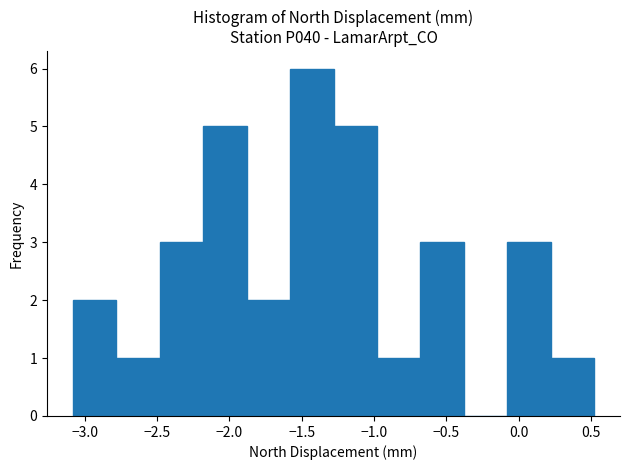

What is the height of the bar covering -2.48 to -2.18 on the x-axis? Neither the bar edges nor the heights are printed on the chart, so give them approximately, as read against the axes.

3